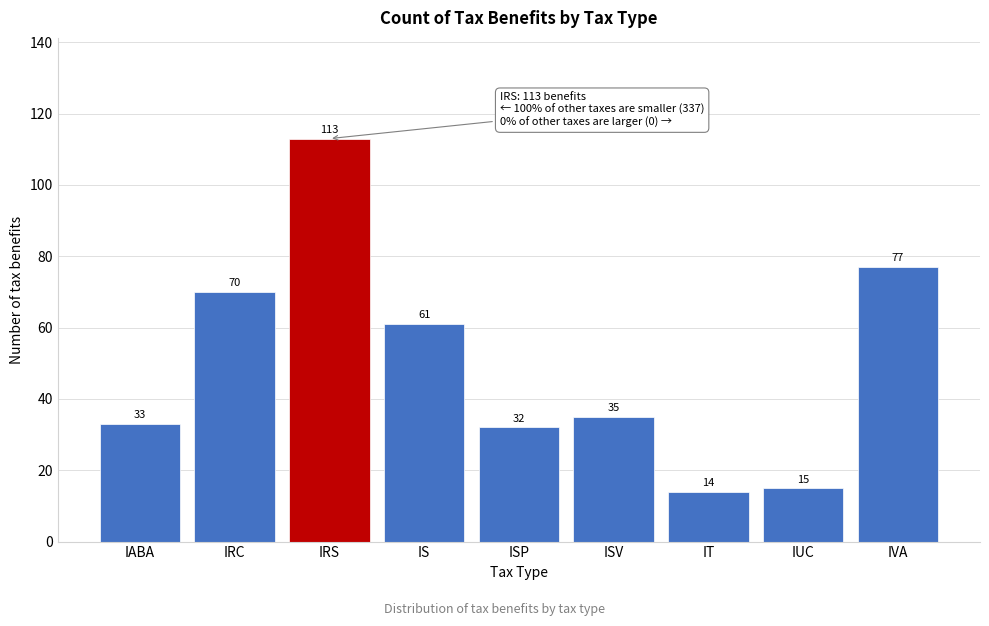

Reading right to left, list all the values displayed in this chart.

IVA=77	IUC=15	IT=14	ISV=35	ISP=32	IS=61	IRS=113	IRC=70	IABA=33